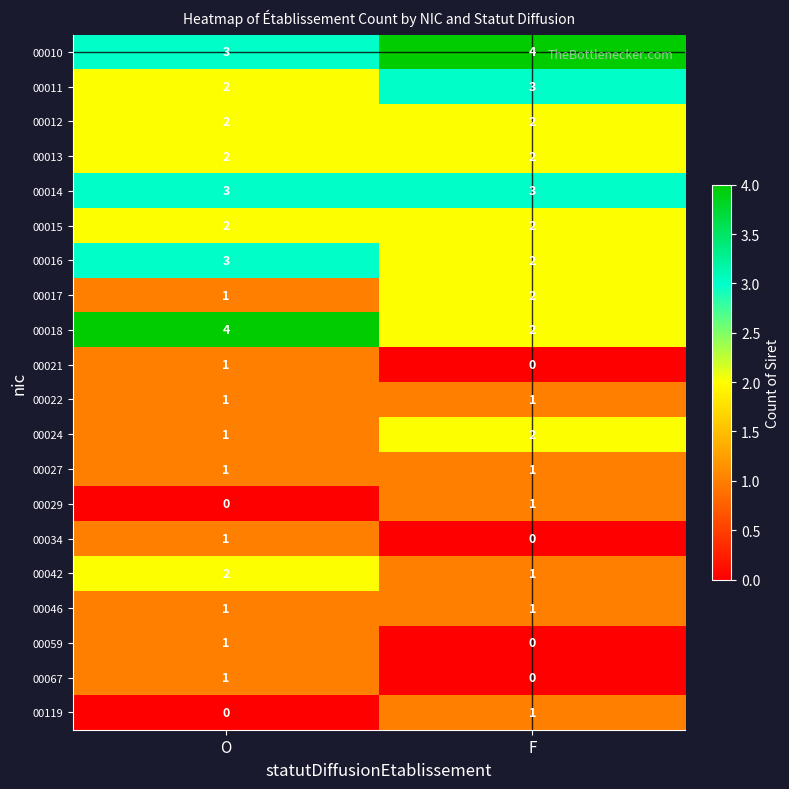

Is it true that 00012 equals 4 at F?

False